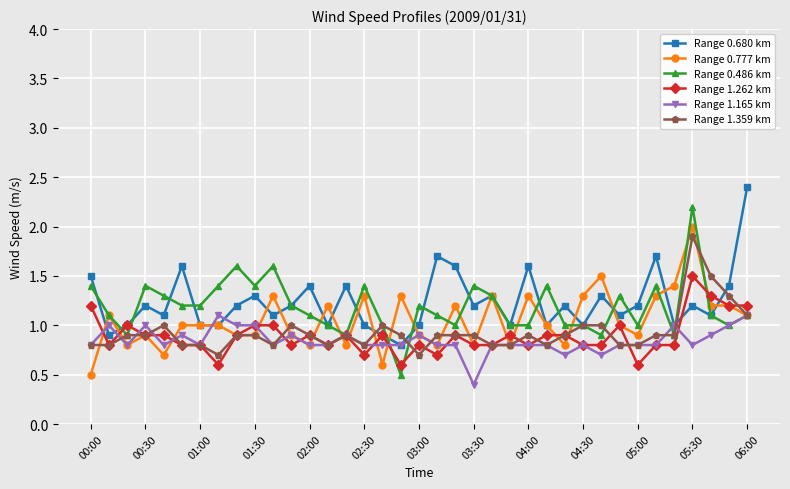

What is the value of the Range 0.777 km point at the 13th from the left?

0.8